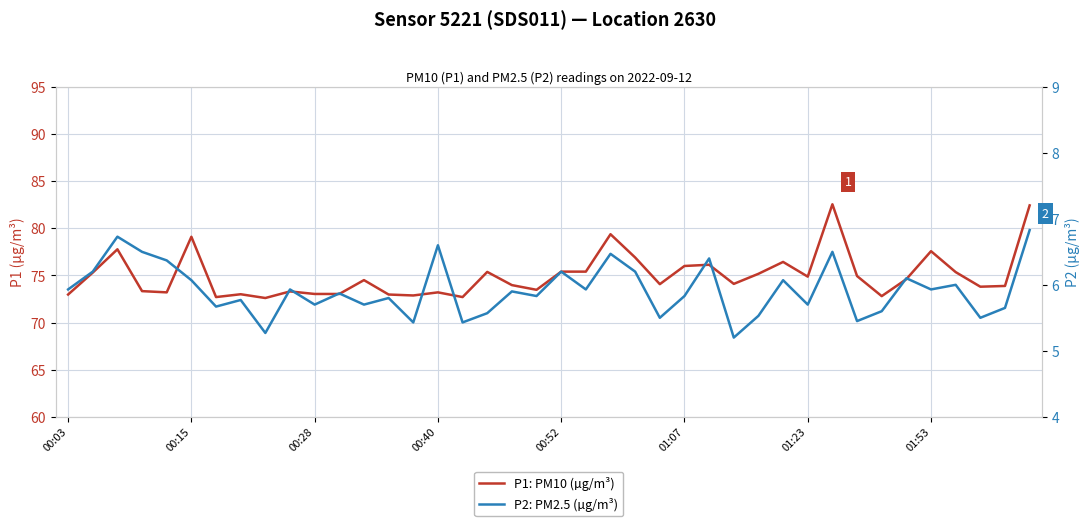

What is the lowest value of the P2: PM2.5 (µg/m³) series?

5.2